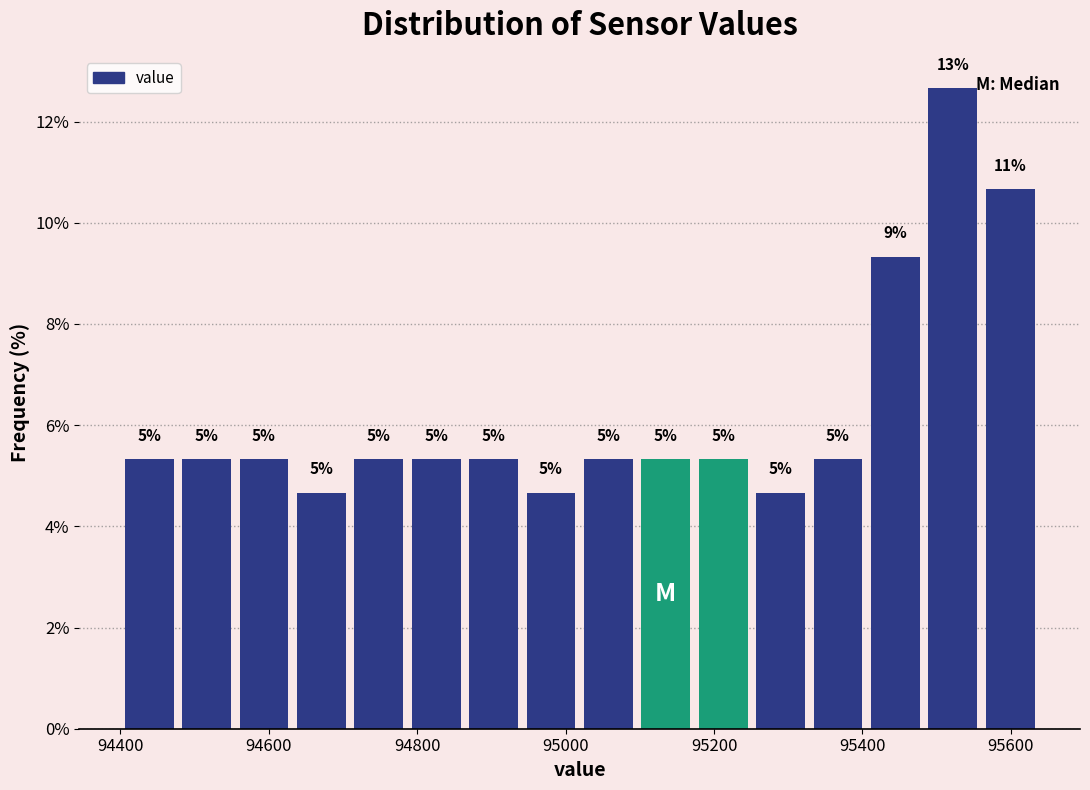

Read against the x-axis, roughly where is the centre of the tallest bar?

95520